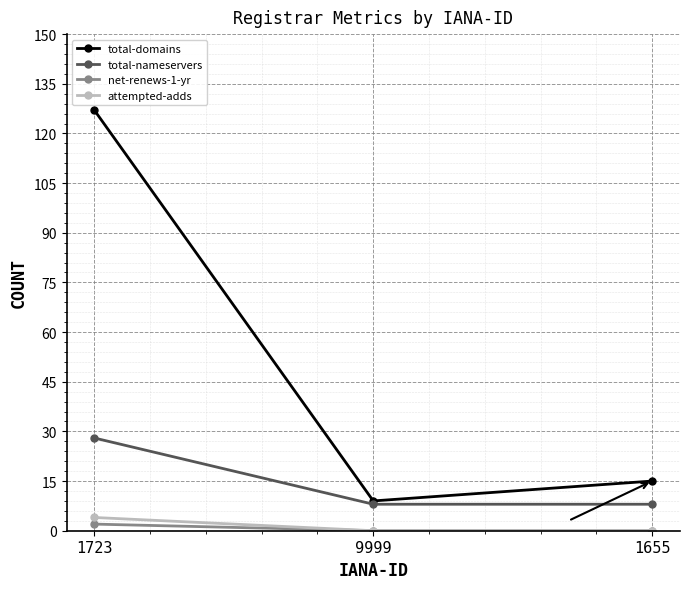

At which category is the sum across all series the highest?

1723